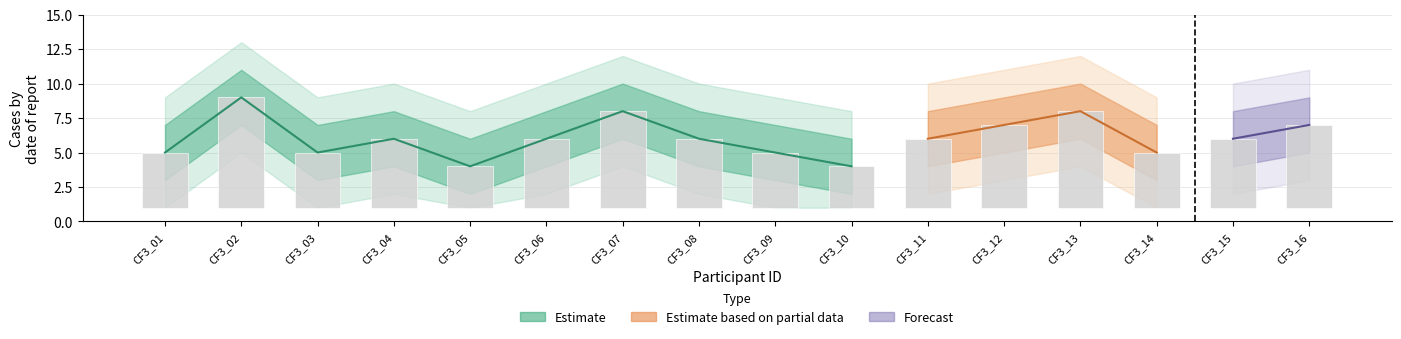

At which label does outer_upper first exceed 10?

CF3_02